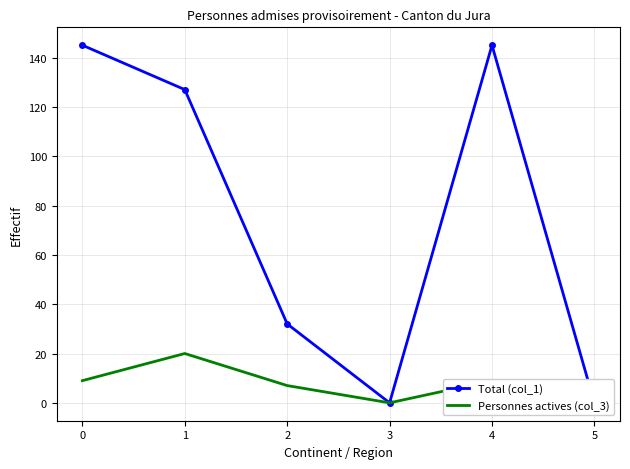

Which series changed the most between 3 and 4?

Total (col_1)